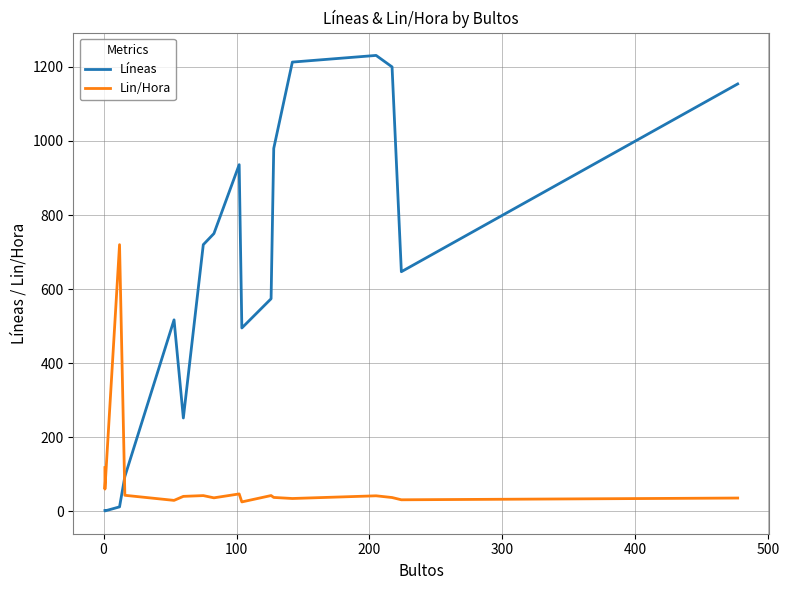

At how many categories does at least one series exceed 661?

9